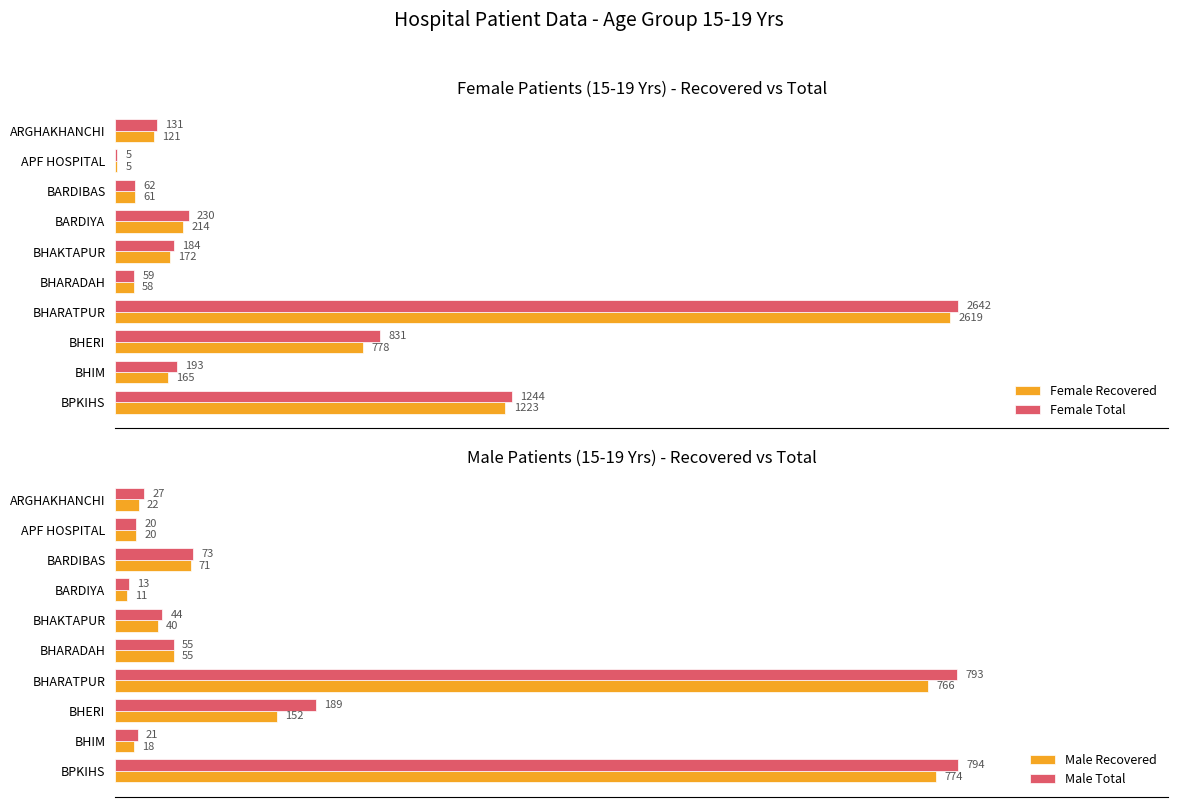

Is the value of Male Total at APF HOSPITAL greater than the value of Female Recovered at BHERI?

No